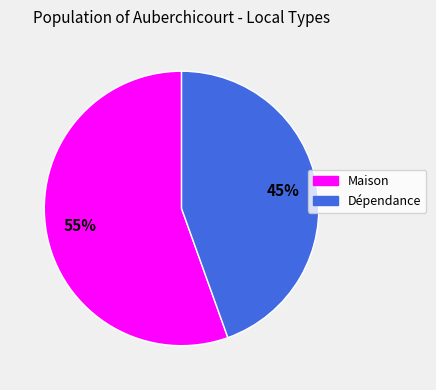

Which category has the biggest portion of the pie?

Maison